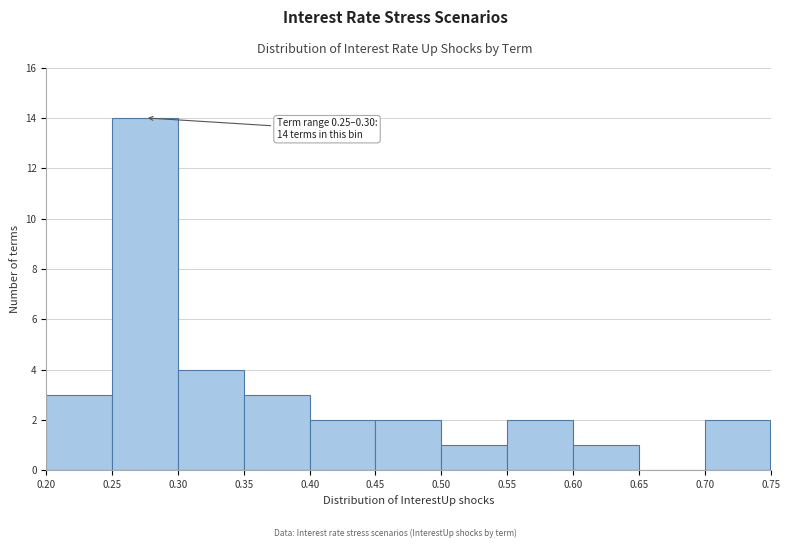

Over which range of the x-axis is the bar tallest?

0.25 to 0.30